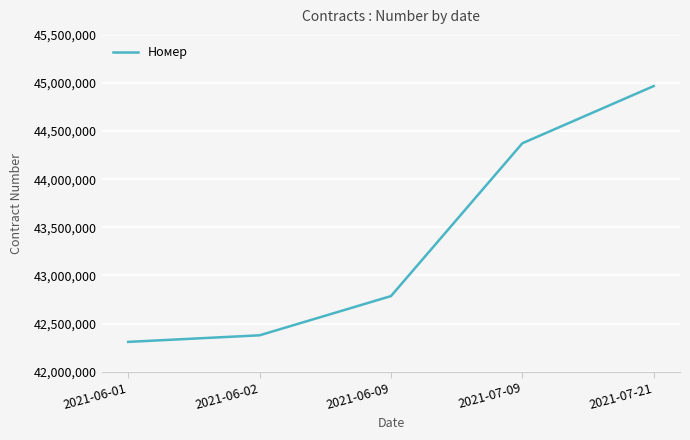

How many lines are shown in the chart?

1